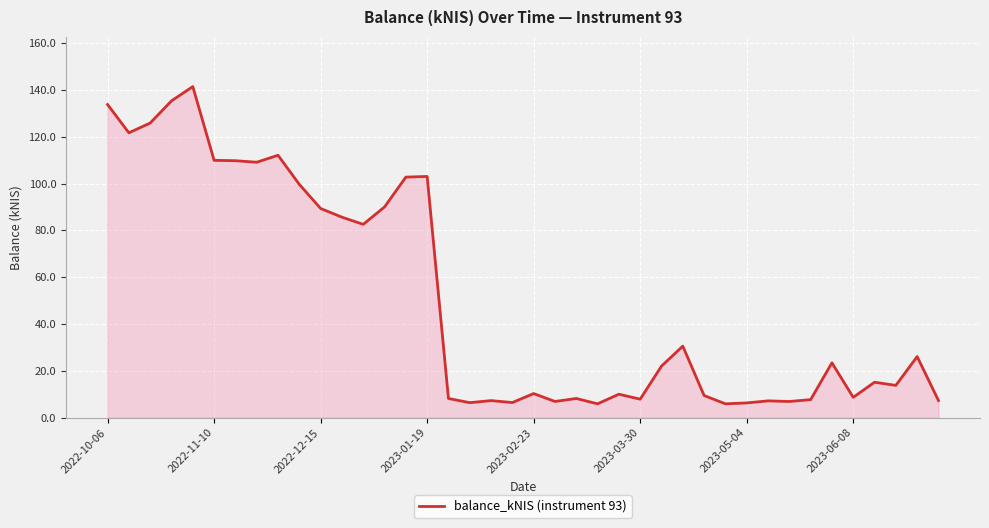

What is the difference between the maximum and second lowest values?

135.5